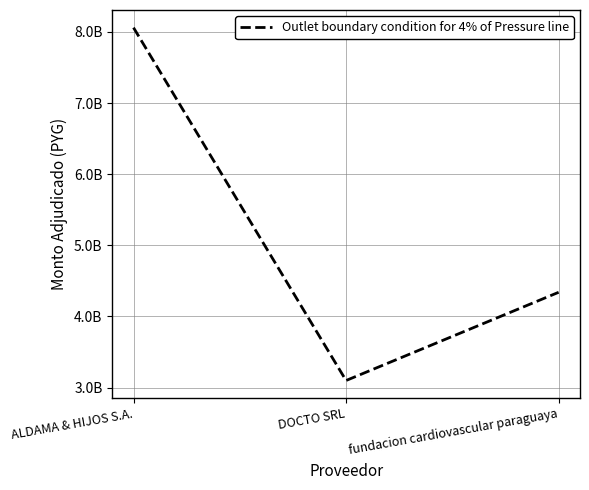

At which label does the data first exceed 4340000000?

ALDAMA & HIJOS S.A.